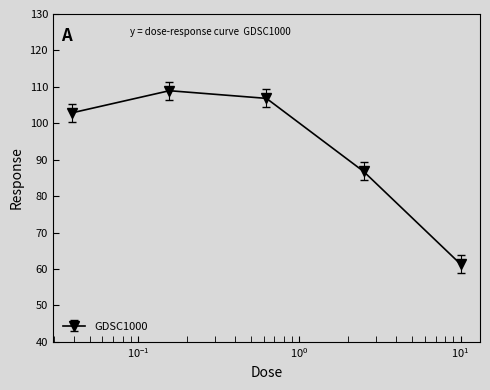

True or false: there are more than 0 points higher than both neighbors.

True